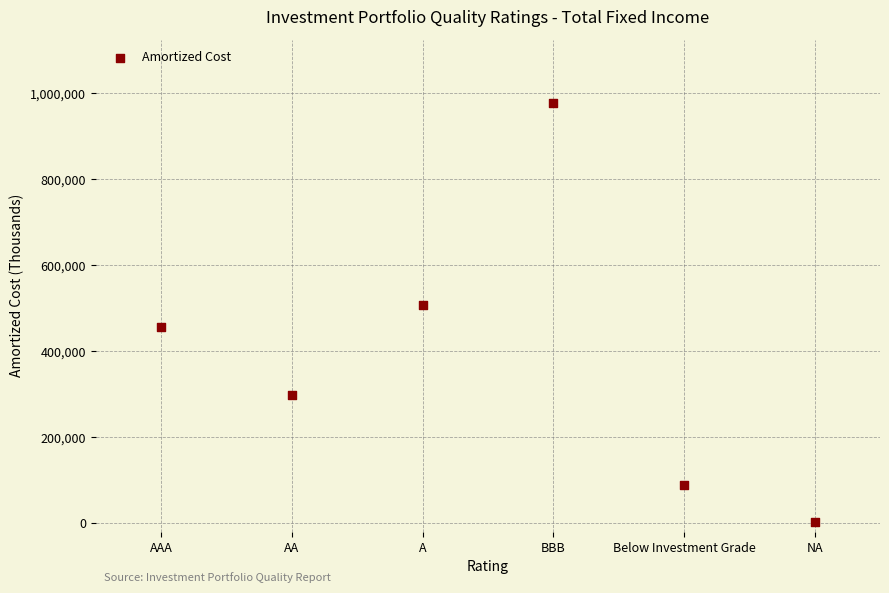

What is the average Y value?

388449.0